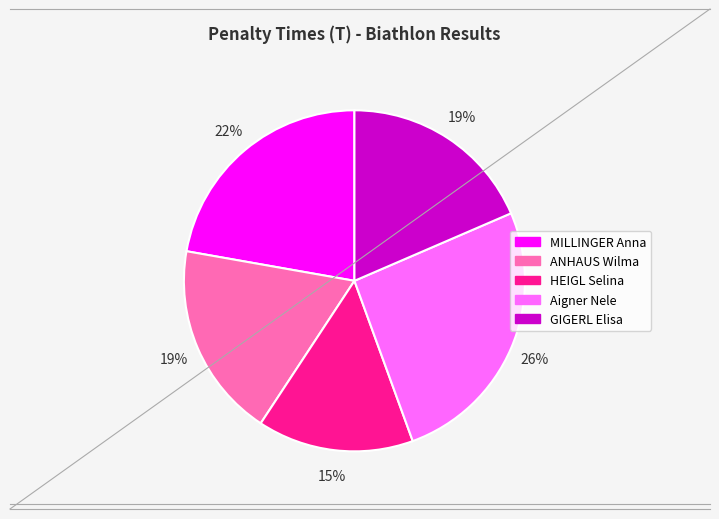

To the nearest percent, what is the difference between the largest and smallest slice percentages?

11%